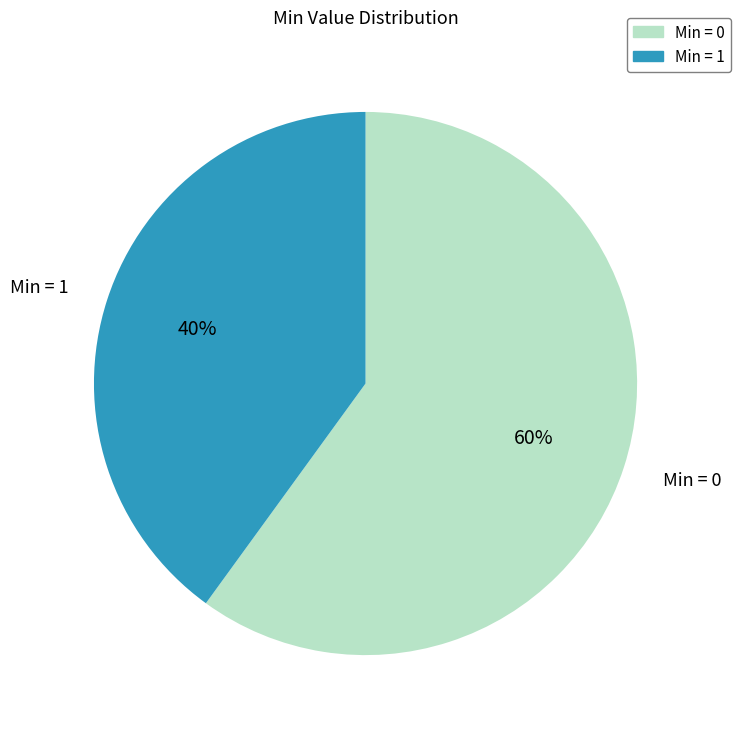

Which category has the smallest portion of the pie?

Min = 1